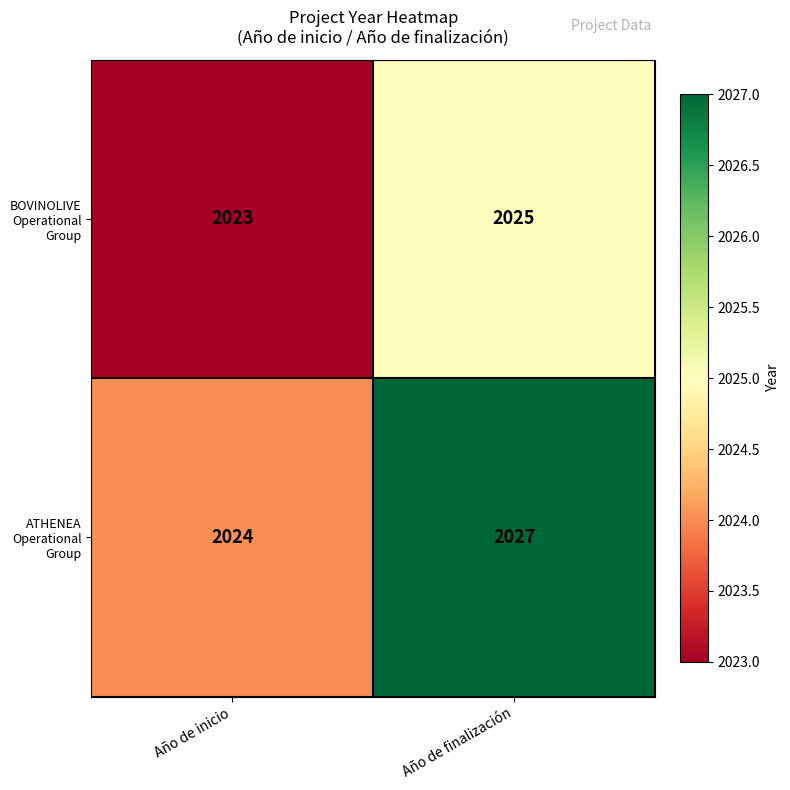

At Año de inicio, list the series in order from largest to smallest.

ATHENEA Operational Group, BOVINOLIVE Operational Group